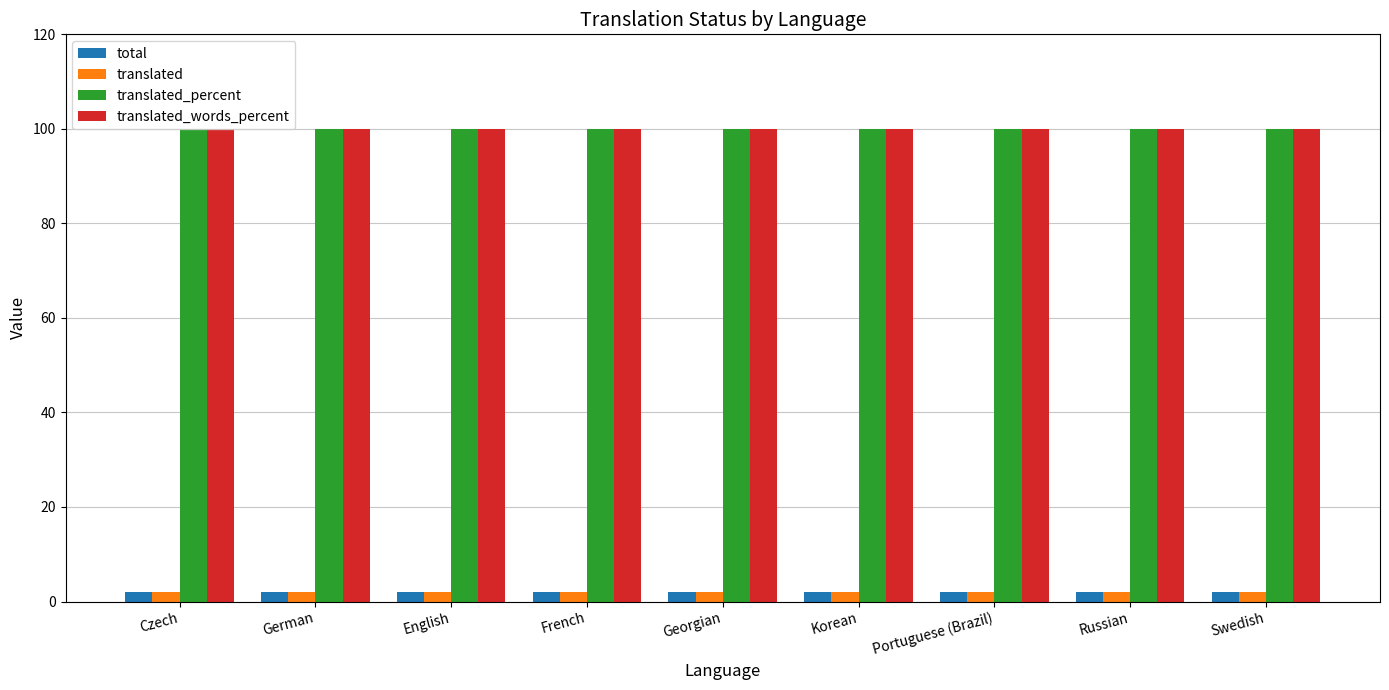

Reading right to left, what are all the values shown in this chart?

total: 2	2	2	2	2	2	2	2	2
translated: 2	2	2	2	2	2	2	2	2
translated_percent: 100	100	100	100	100	100	100	100	100
translated_words_percent: 100	100	100	100	100	100	100	100	100